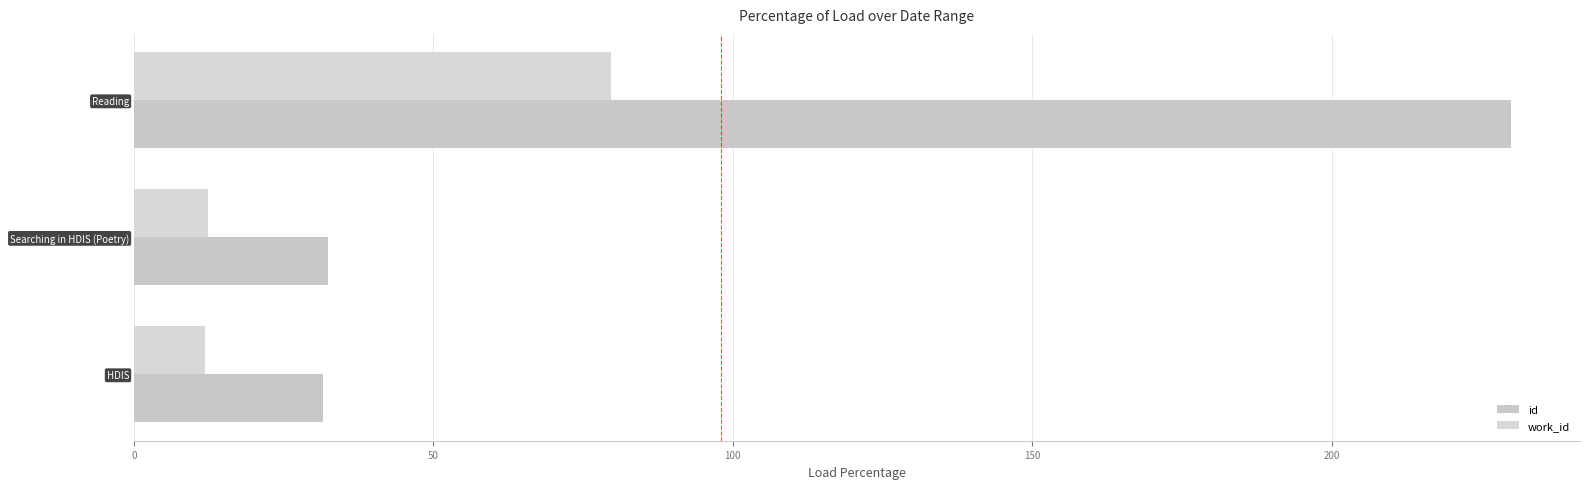

How many values in the id series exceed 32?

2